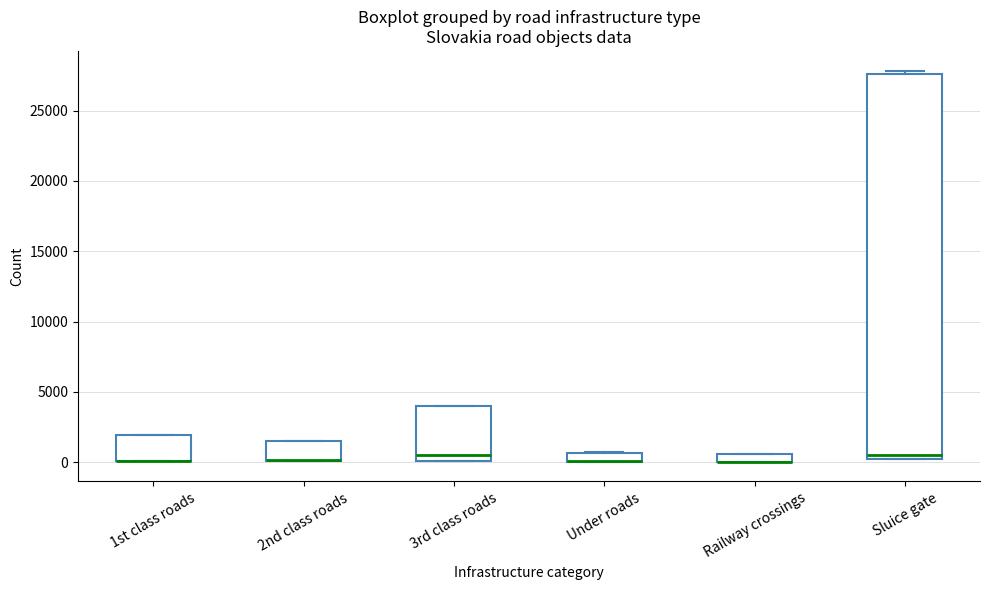

Which box is the tallest, from its lower edge to its upper edge?

Sluice gate